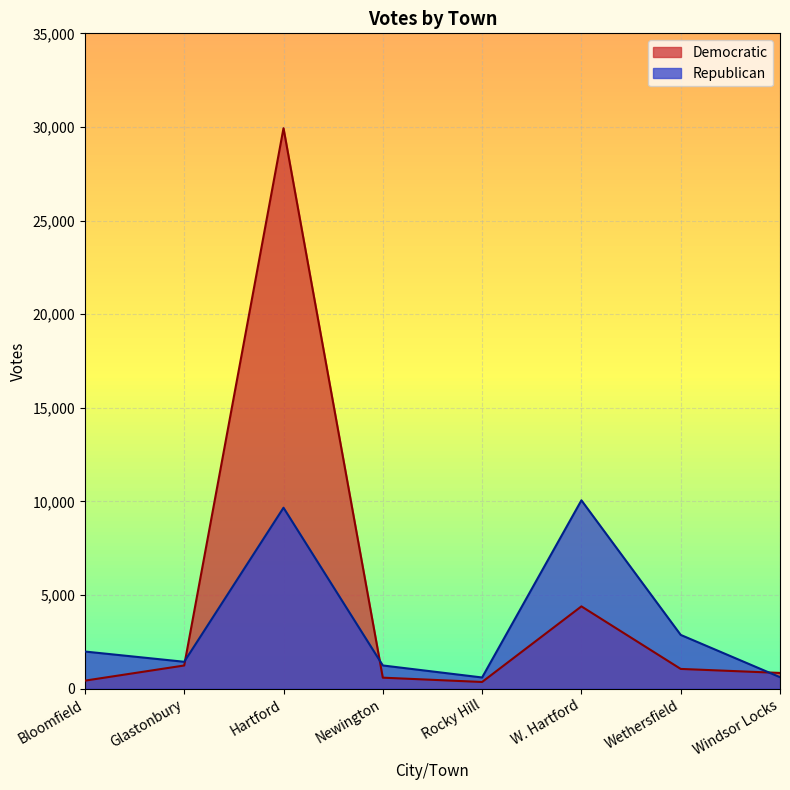

True or false: Democratic has a value of 587 at Newington.

True